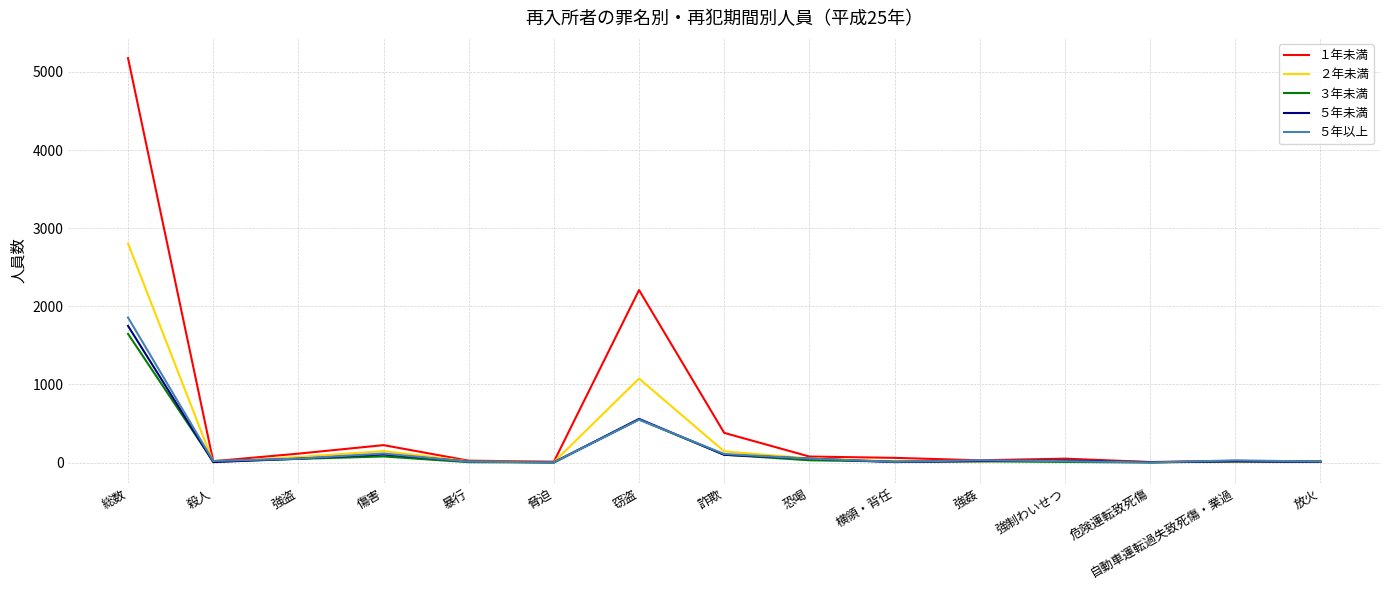

At which label does ２年未満 first exceed 16?

総数